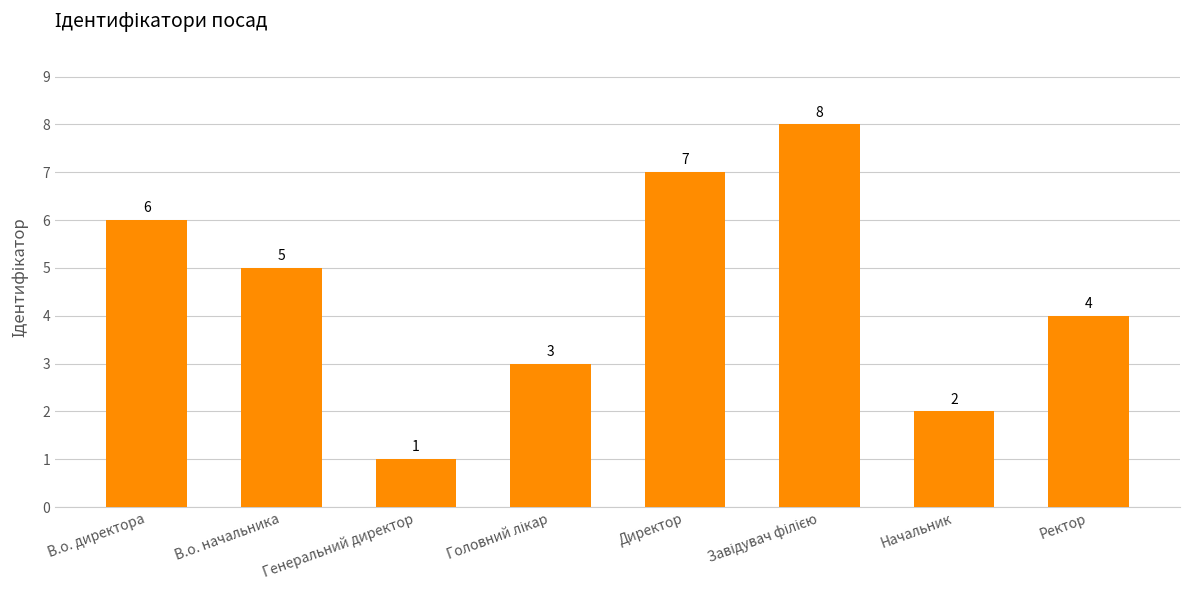

What is the change in value from Директор to Ректор?

-3